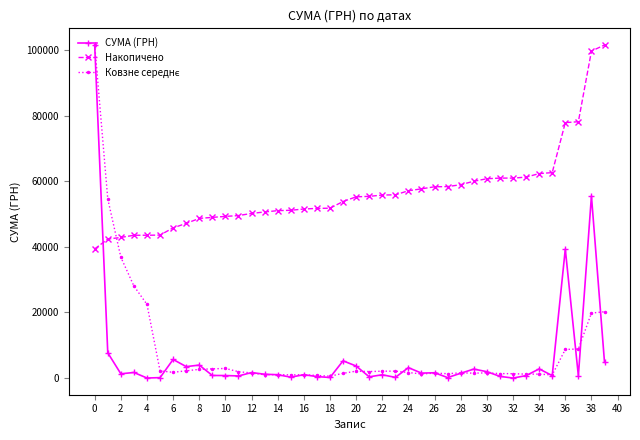

How many data points in Накопичено are above 55259?

20